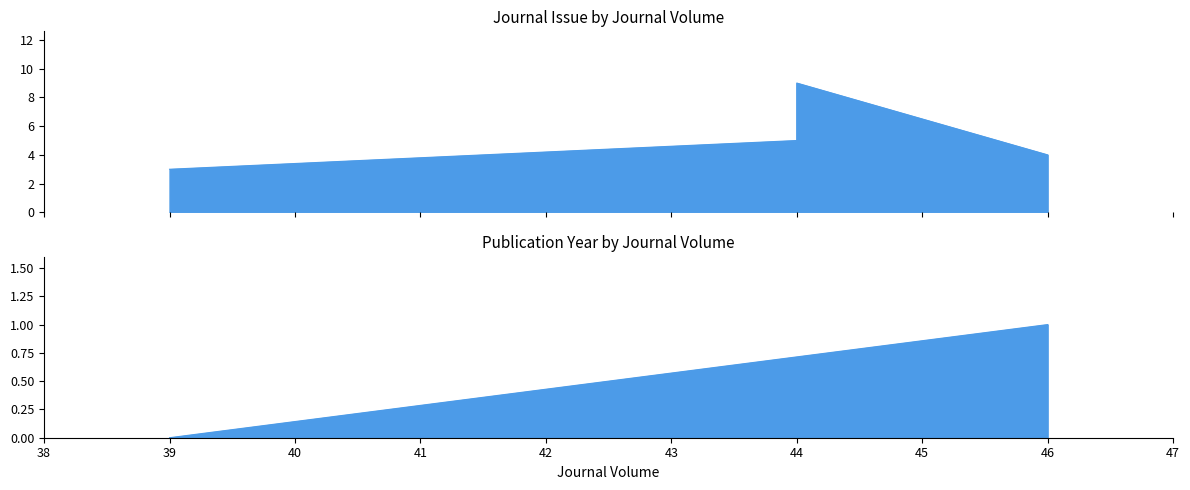

Is it true that Publication Year equals 0.7 at 44?

True